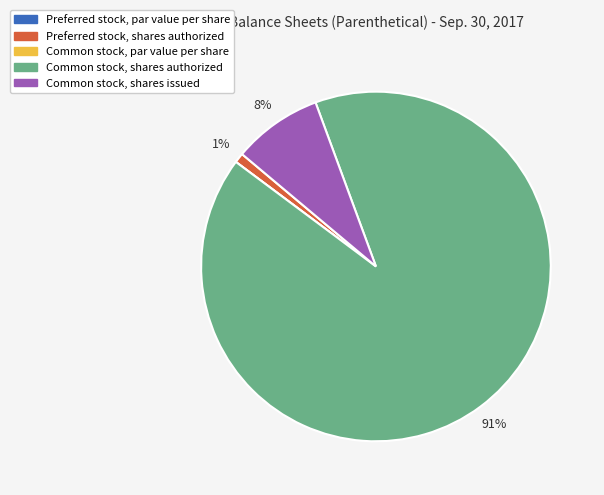

To the nearest percent, what is the difference between the largest and smallest slice percentages?

91%